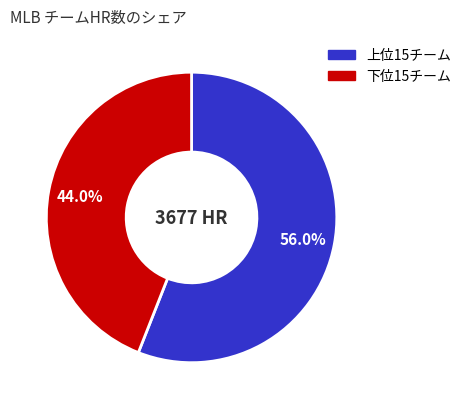

Between 上位15チーム and 下位15チーム, which is larger?

上位15チーム